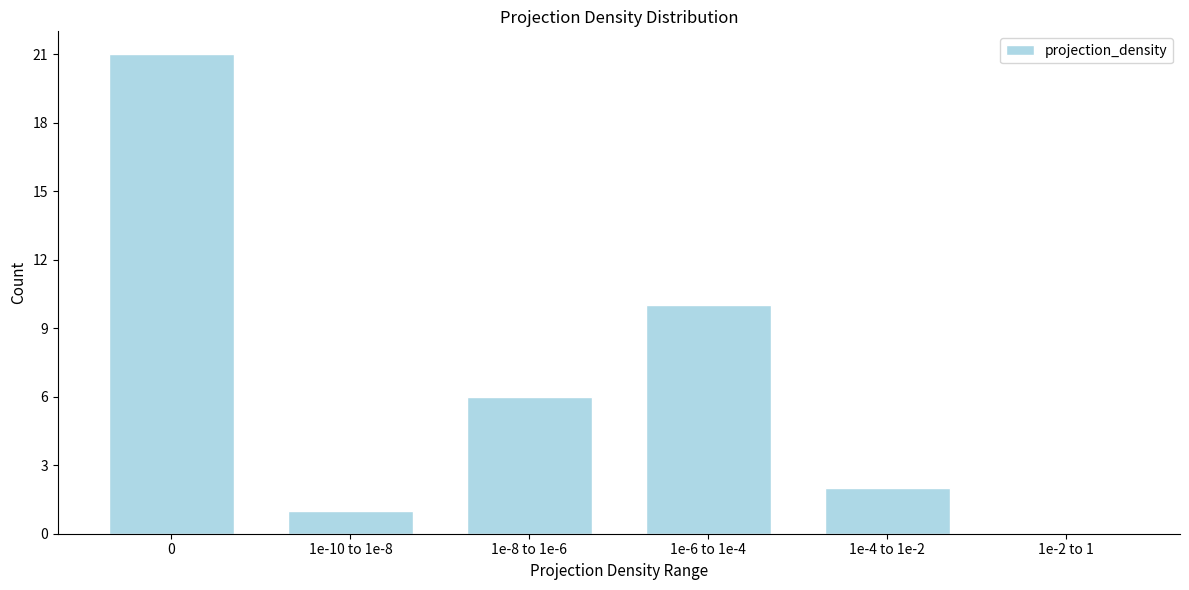

Reading right to left, list all the values displayed in this chart.

1e-2 to 1=0	1e-4 to 1e-2=2	1e-6 to 1e-4=10	1e-8 to 1e-6=6	1e-10 to 1e-8=1	0=21